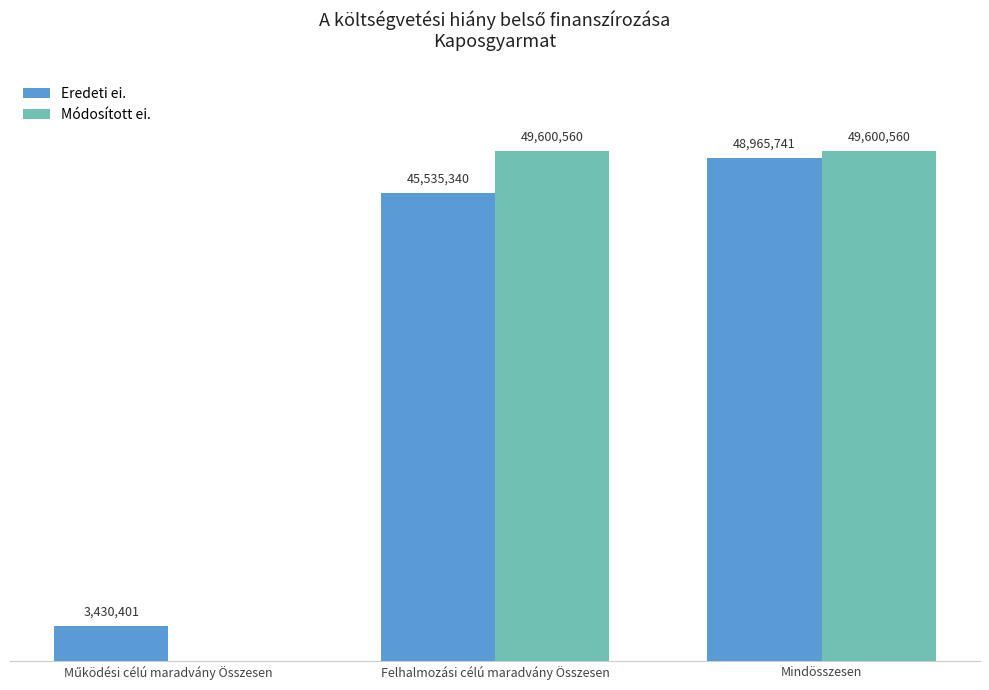

What is the difference between the maximum and second lowest values in the Eredeti ei. series?

3430401